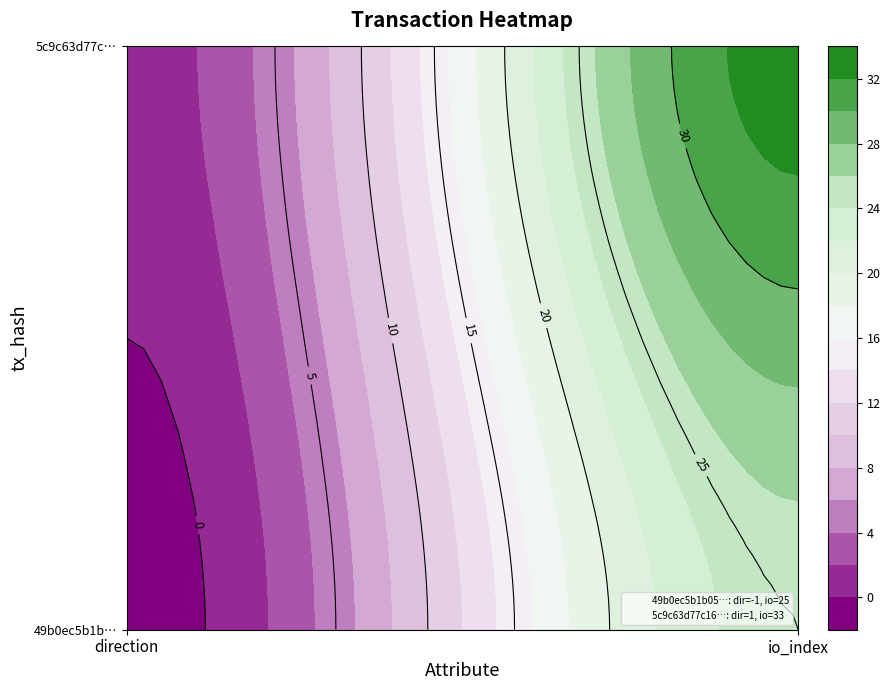

Is the value of 49b0ec5b1b0582302b077b8dc36a652ec942e4e at 0 greater than the value of 5c9c63d77c161bfbc3070baec18670d1aaf0c05 at 0?

No